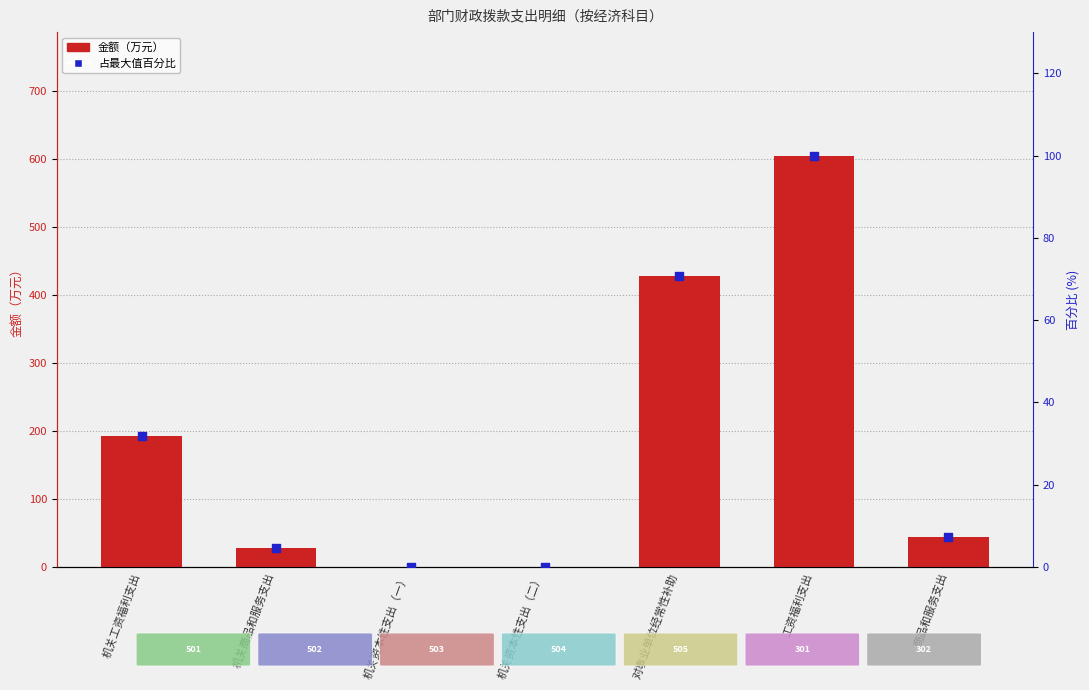

Is the value of 金额（万元） at 机关工资福利支出 greater than the value of 占最大值百分比 at 机关商品和服务支出?

Yes